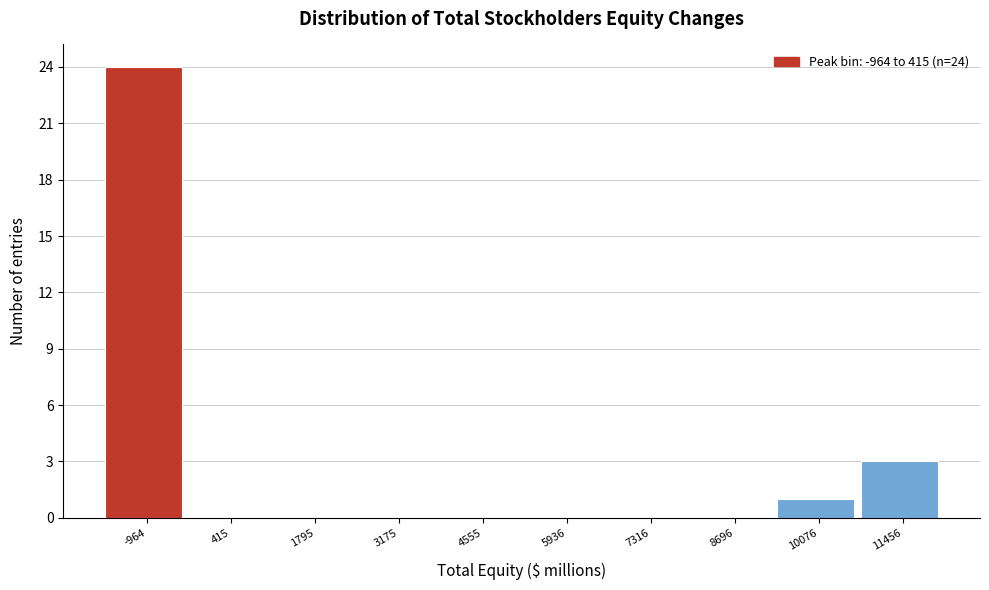

Reading right to left, extract all data points from this chart.

11456=3	10076=1	8696=0	7316=0	5936=0	4555=0	3175=0	1795=0	415=0	-964=24